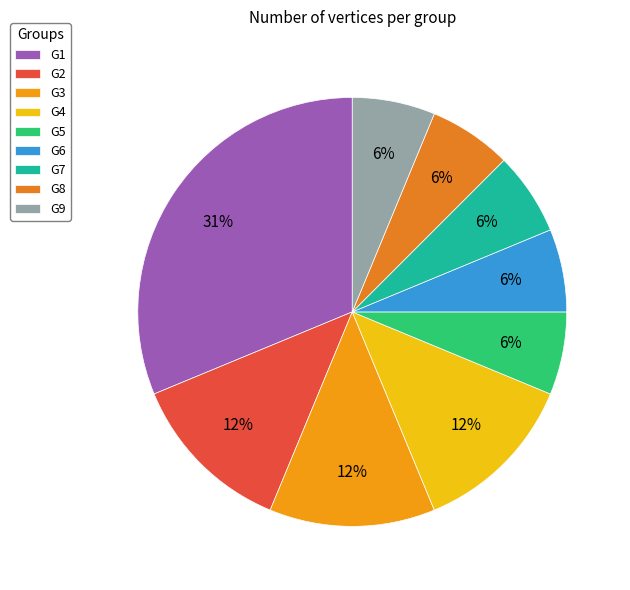

Which slice is the largest?

G1